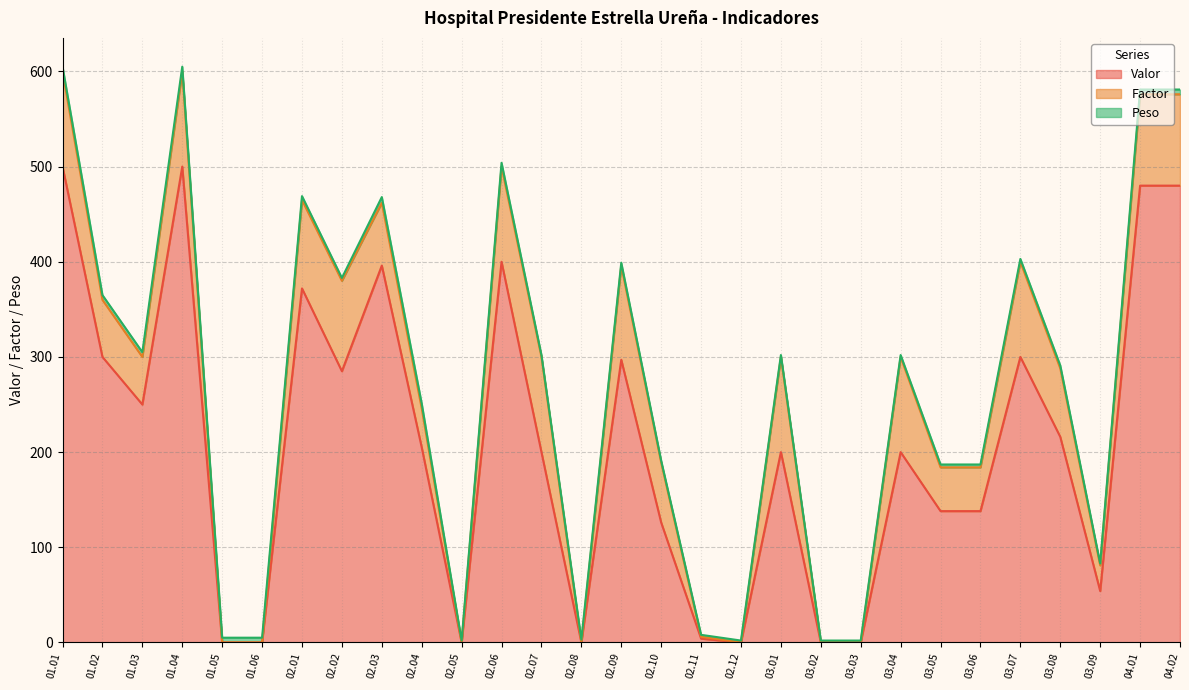

Which series has the largest total across all categories?

Valor